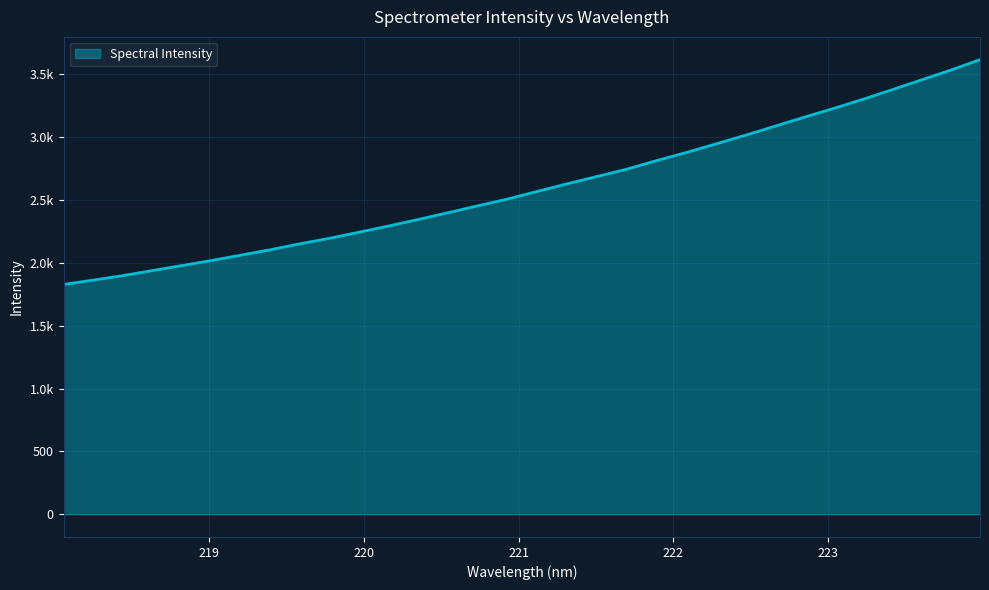

Does the chart have visible grid lines?

Yes